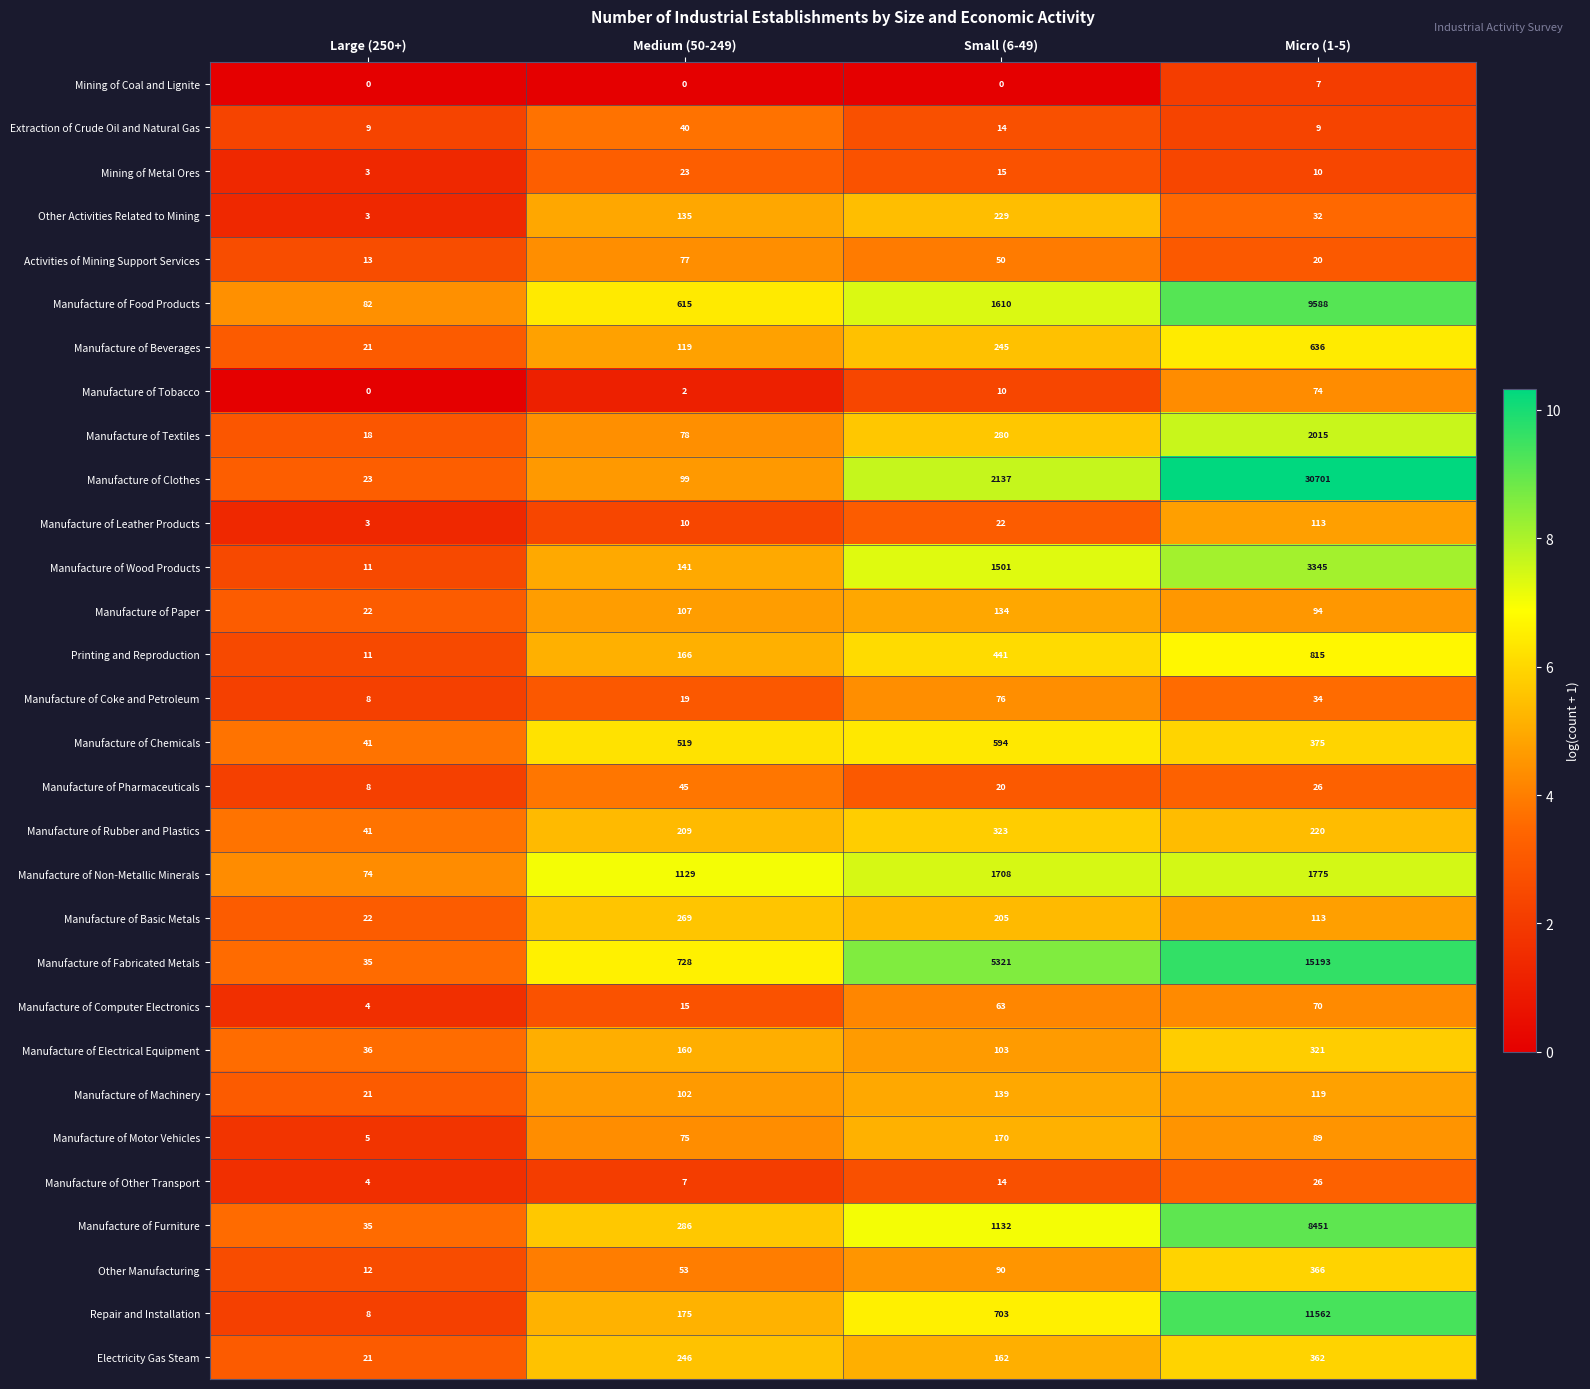

What is the maximum value shown in the chart?

30701